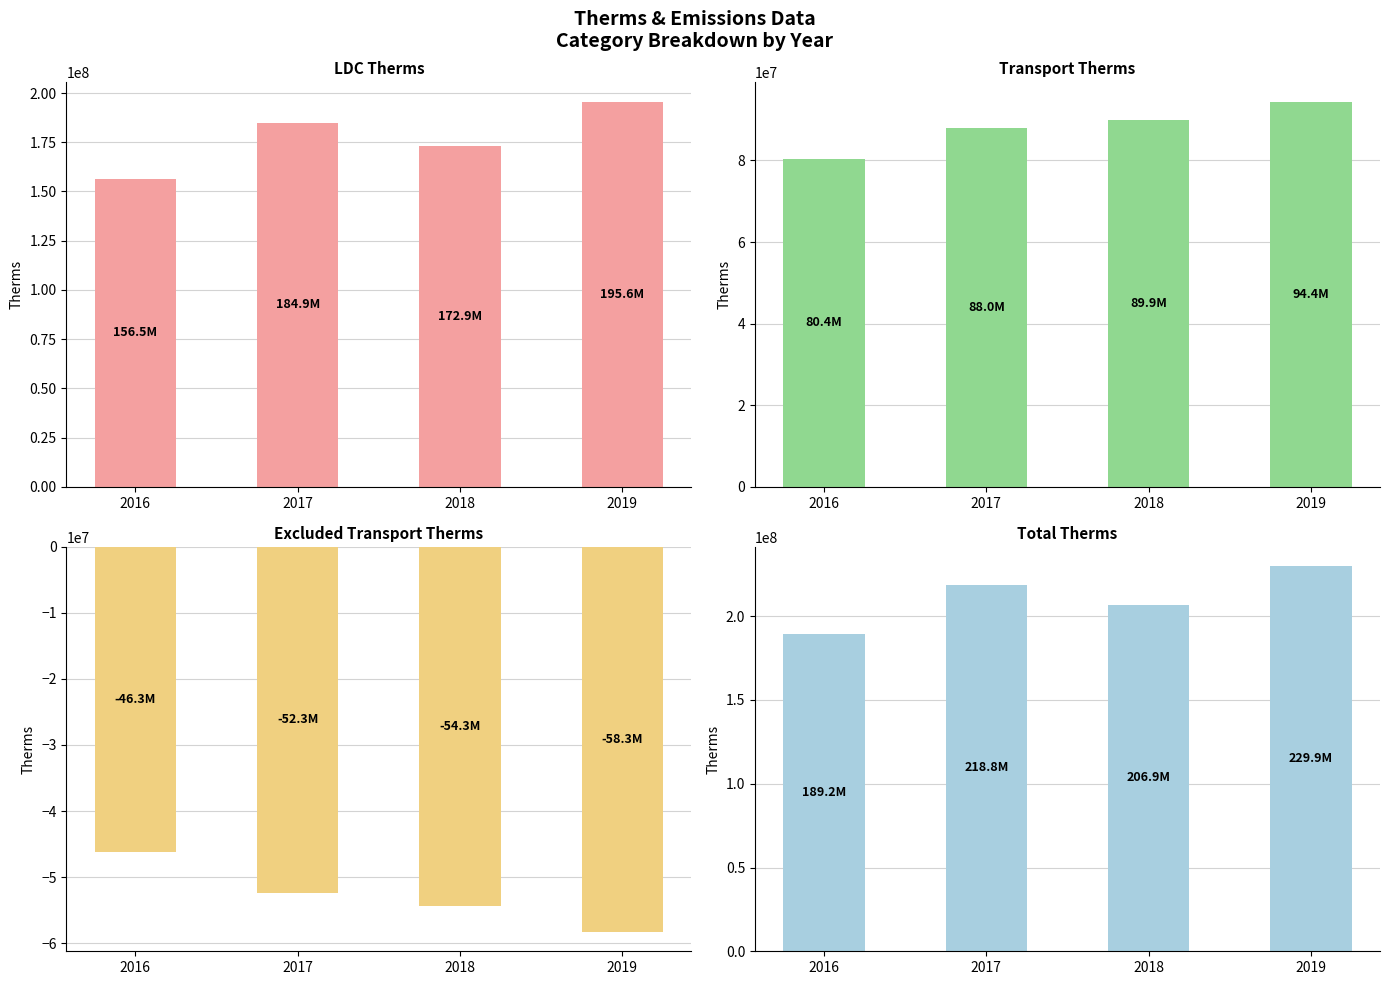

Which series has the largest range (max minus min)?

Total Therms